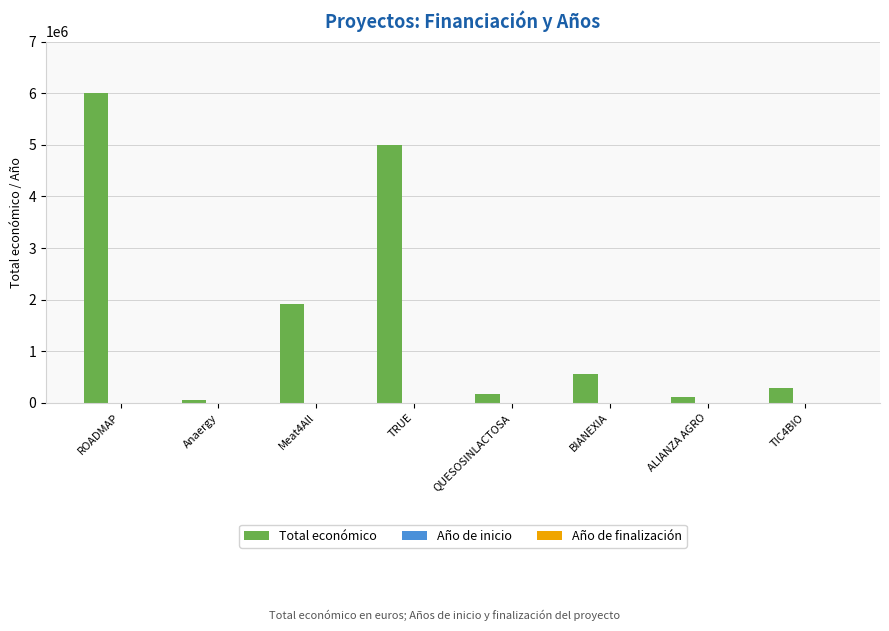

What is the greatest value displayed?

5999753